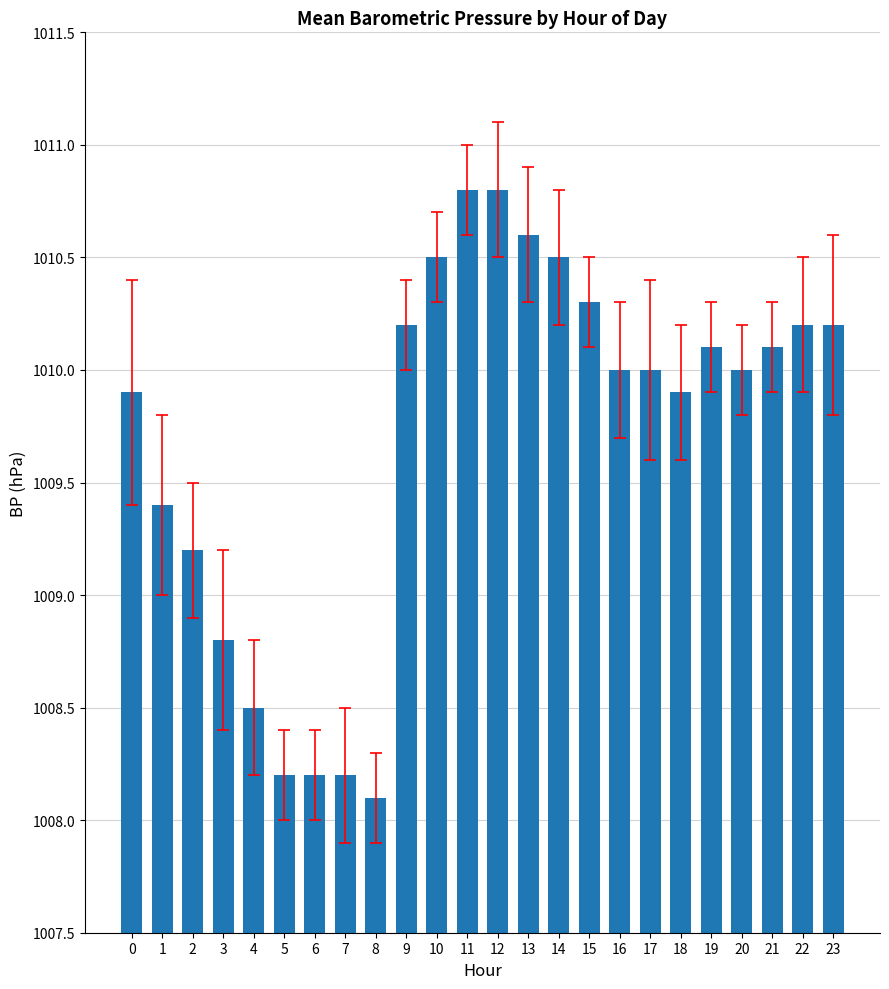

At which category does the chart reach its minimum across all series?

8